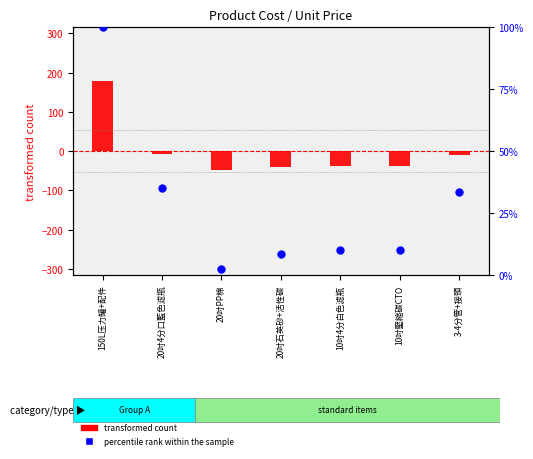

At which category is the sum across all series the highest?

150L压力罐+配件